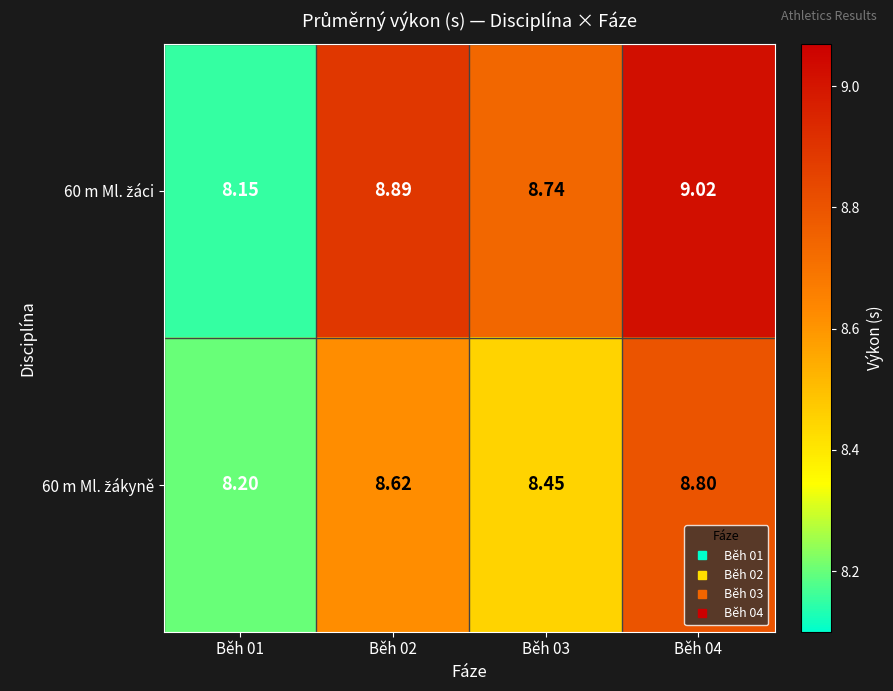

How many distinct data groups are displayed?

2